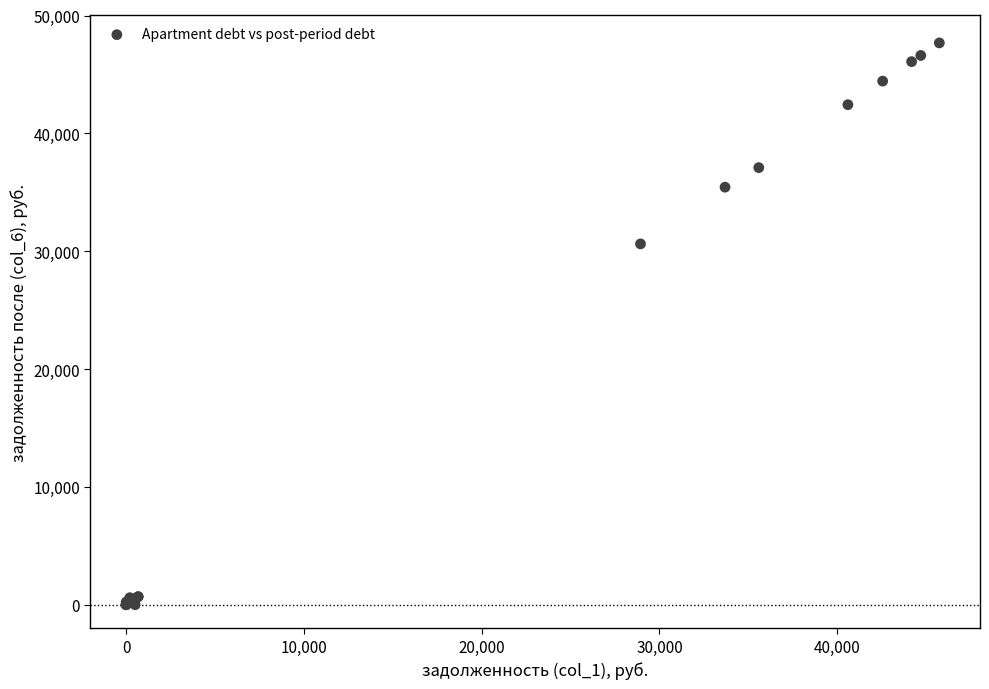

What Y value in the scatter plot is closest to 23840?

30624.6